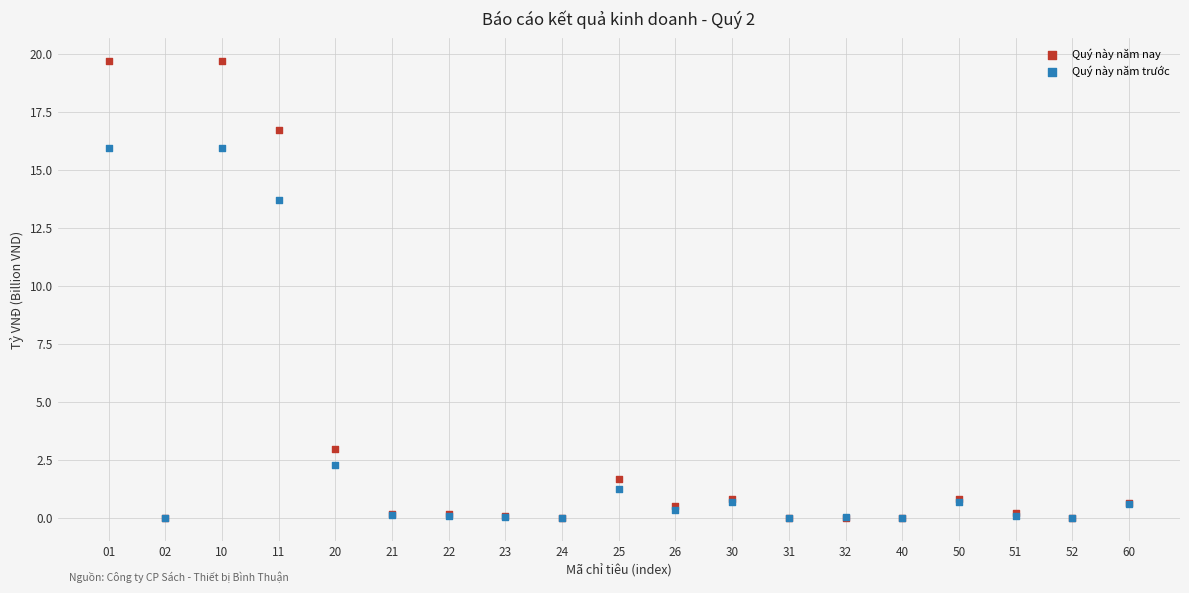

Across all series, what Y value is closest to 9?

13.7